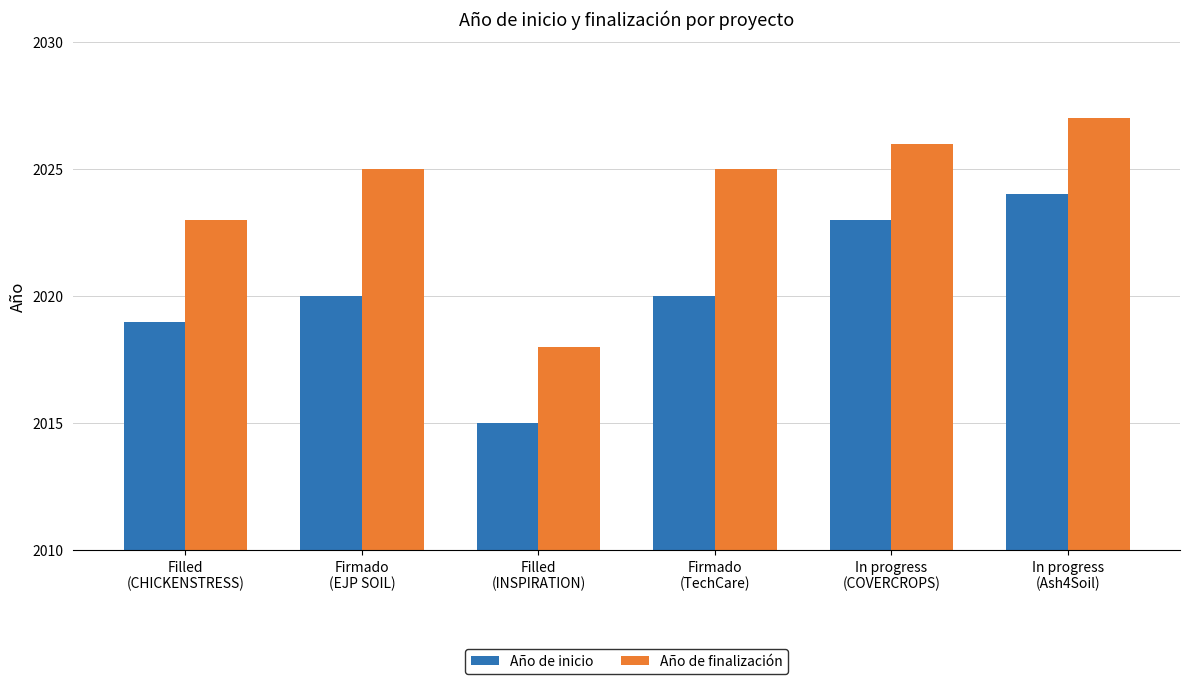

What are all the series names shown in the legend?

Año de inicio, Año de finalización